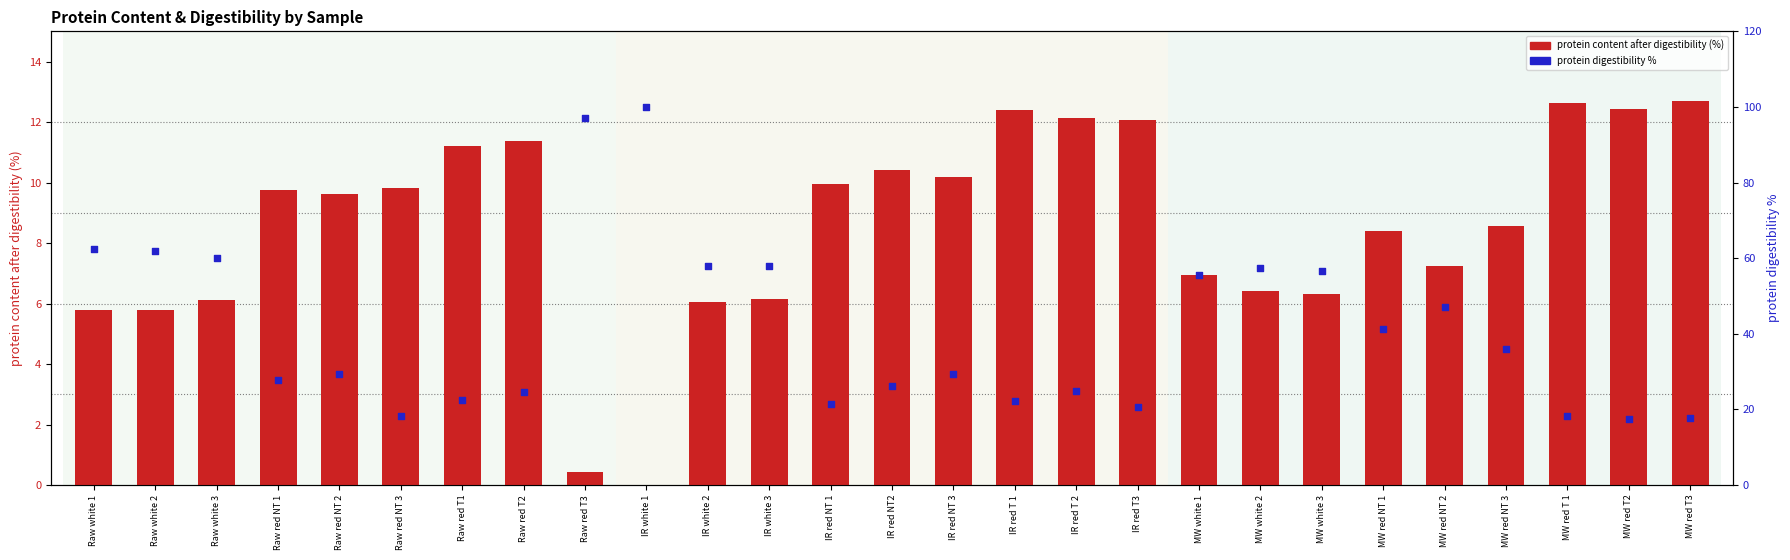

Is the value of protein digestibility % at IR white 2 greater than the value of protein content after digestibility (%) at Raw red NT 2?

Yes